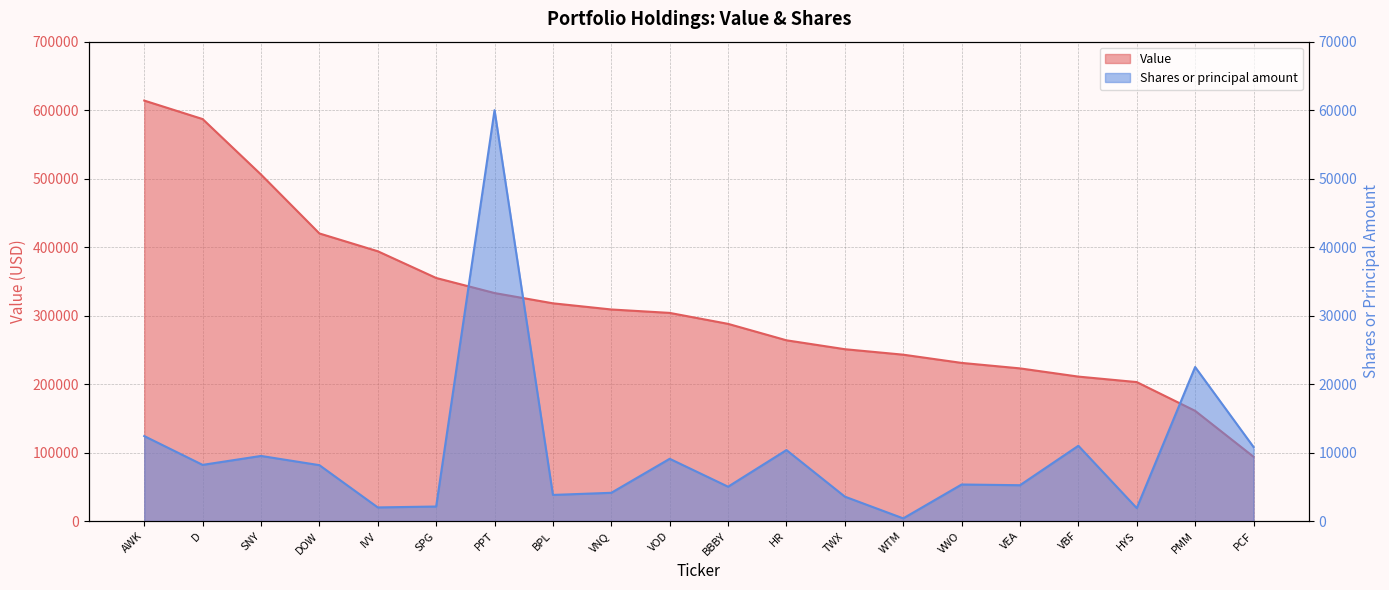

What is the difference between the second highest and second lowest values in the Value series?

426000